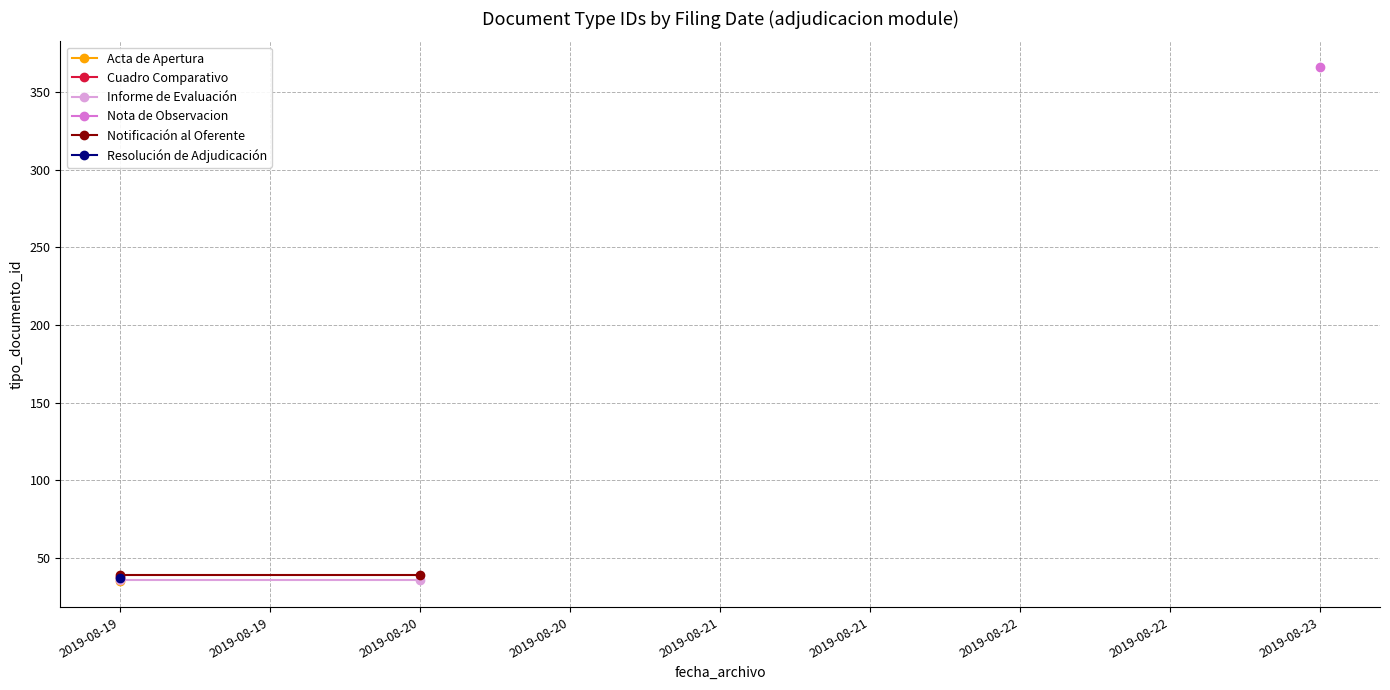

What is the sum of the Informe de Evaluación values at 2019-08-20 and 2019-08-19?

72